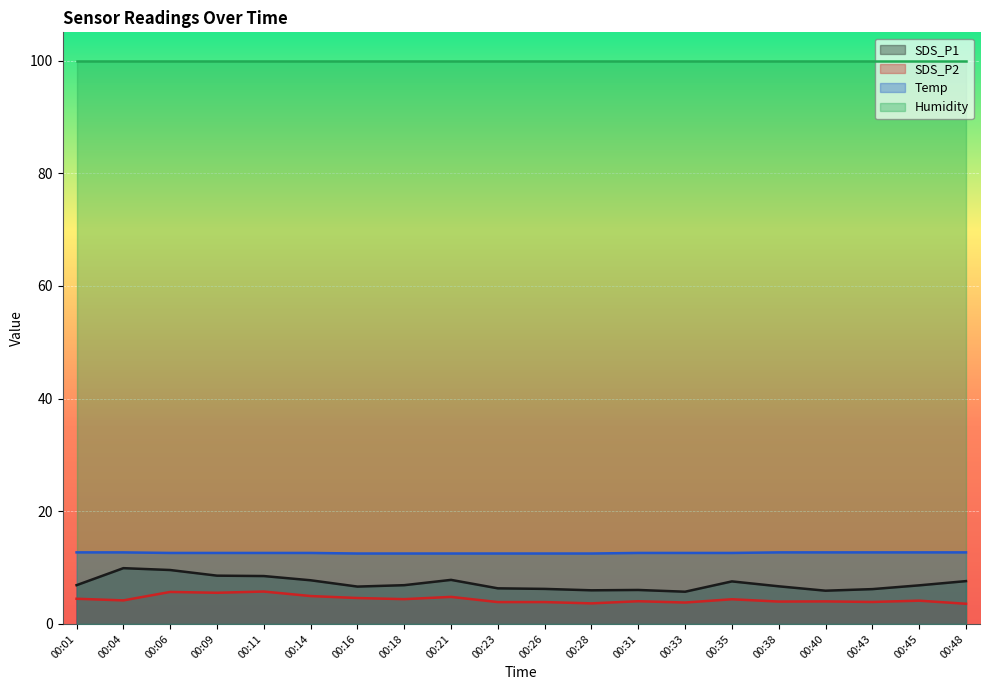

How many lines are shown in the chart?

4